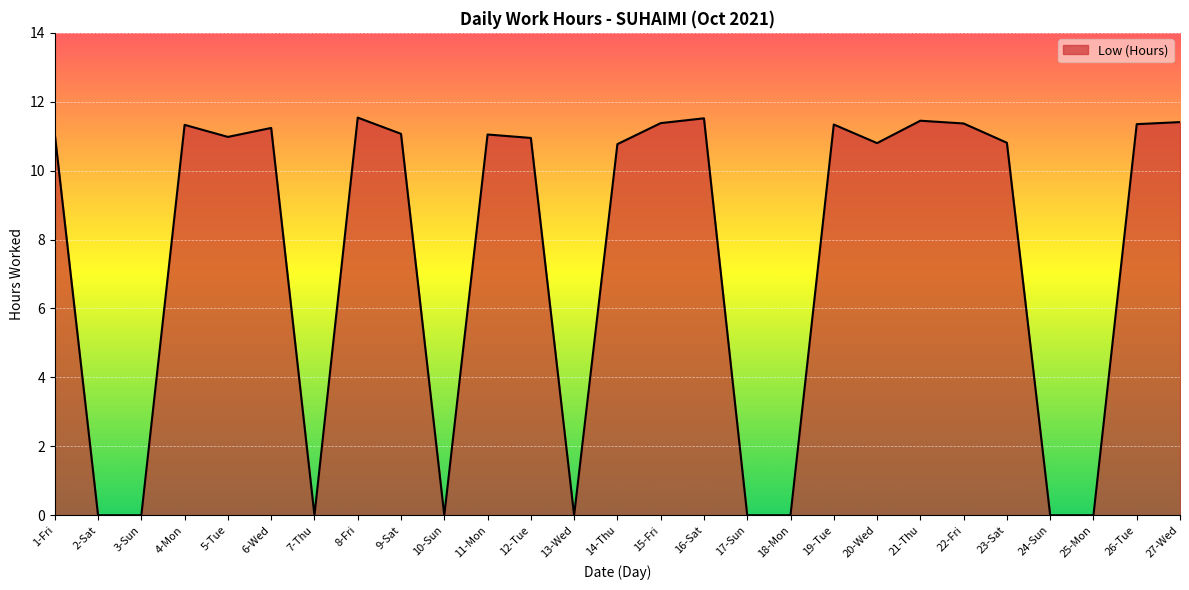

What is the difference between the maximum and minimum values?

11.5